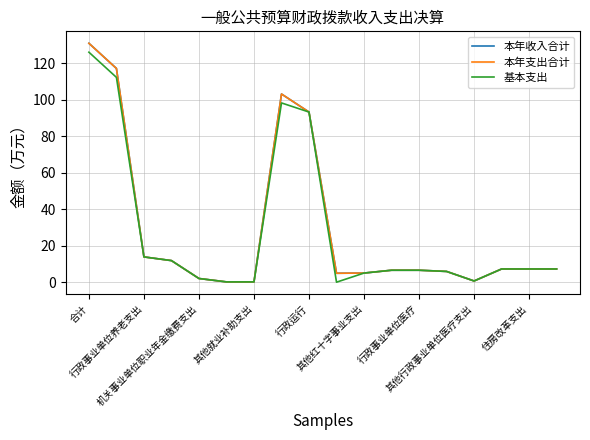

What is the value of the 本年支出合计 point at the 1st from the left?

130.9